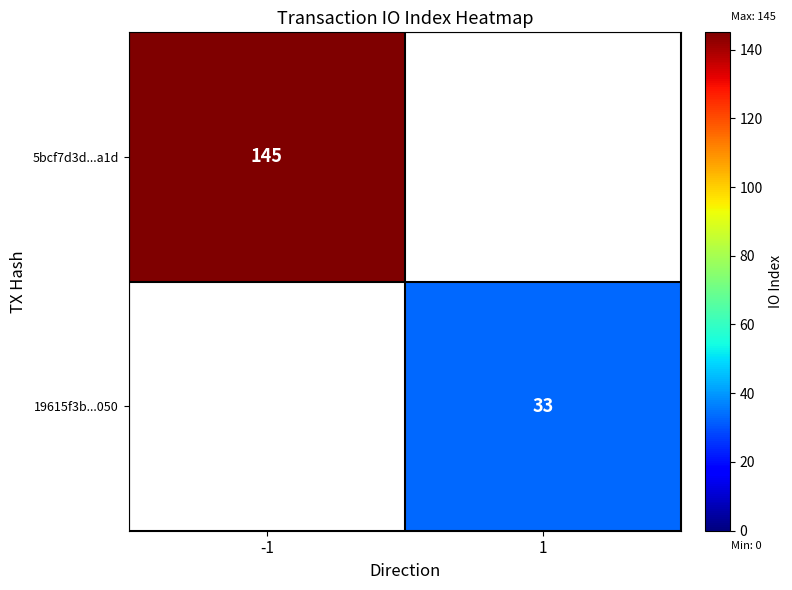

Which label corresponds to the smallest value in the chart?

1